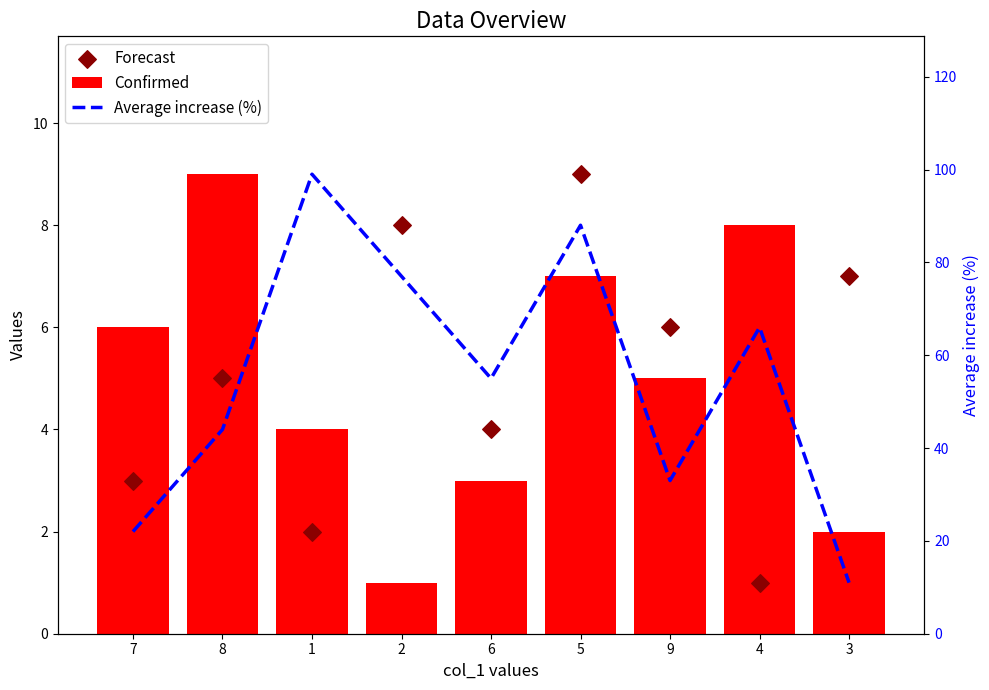

Is the value of Forecast at 6 greater than the value of Average increase (%) at 8?

No